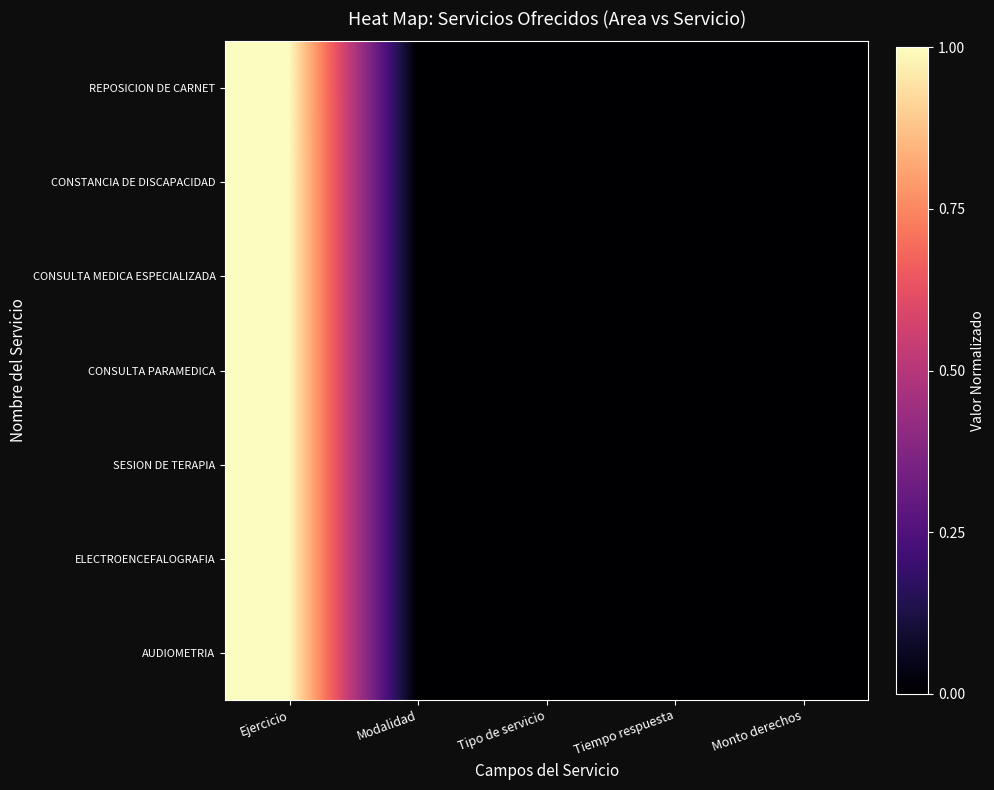

Rank the series by their maximum value, from highest to lowest.

REPOSICION DE CARNET, CONSTANCIA DE DISCAPACIDAD, CONSULTA MEDICA ESPECIALIZADA, CONSULTA PARAMEDICA, SESION DE TERAPIA, ELECTROENCEFALOGRAFIA, AUDIOMETRIA